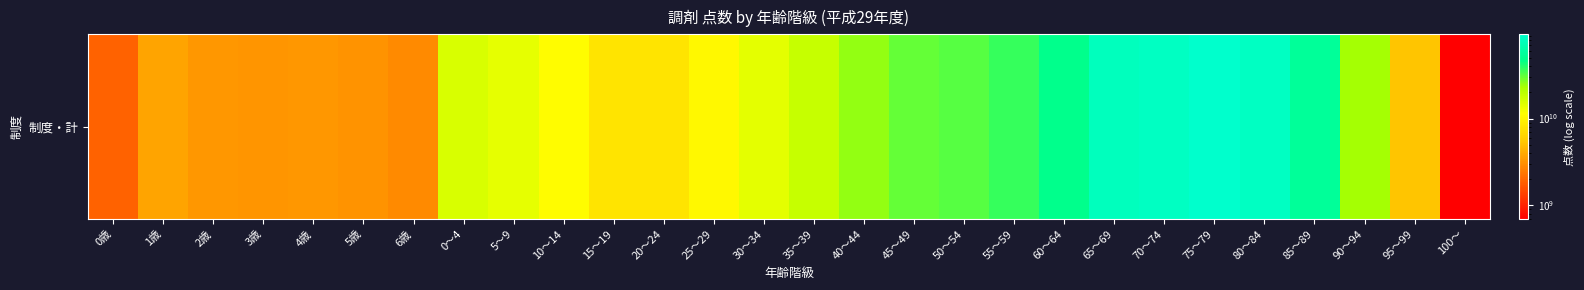

List the labels in order of value, largest first.

75～79, 80～84, 70～74, 65～69, 85～89, 60～64, 55～59, 50～54, 45～49, 40～44, 90～94, 35～39, 0～4, 30～34, 5～9, 10～14, 25～29, 20～24, 15～19, 95～99, 1歳, 4歳, 2歳, 3歳, 5歳, 6歳, 0歳, 100～